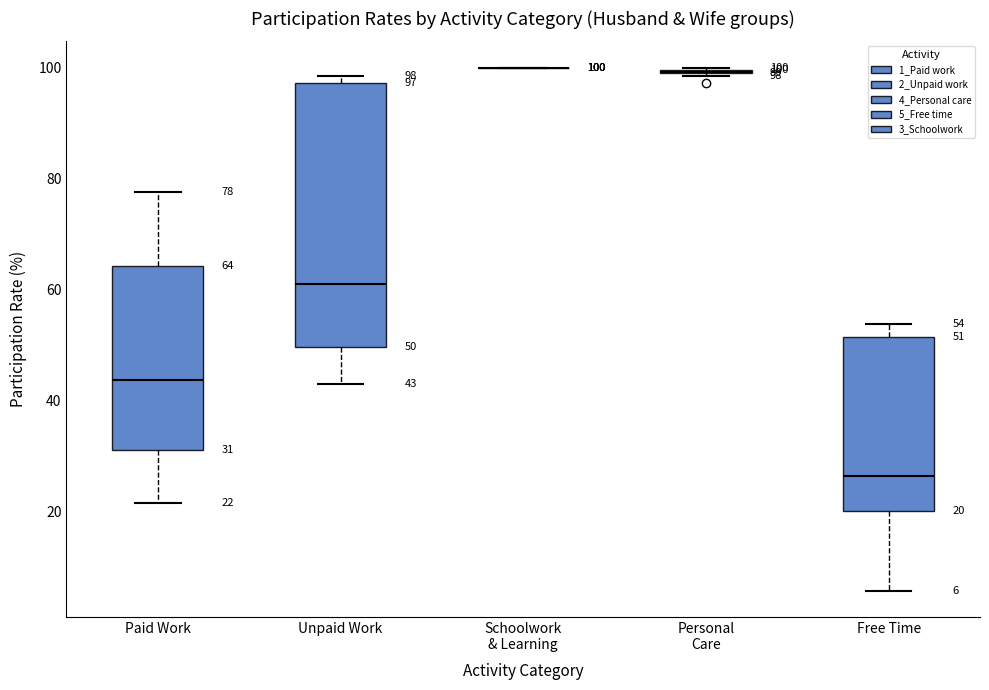

Comparing the boxes themselves (not the whiskers), which one is the tallest?

Unpaid Work